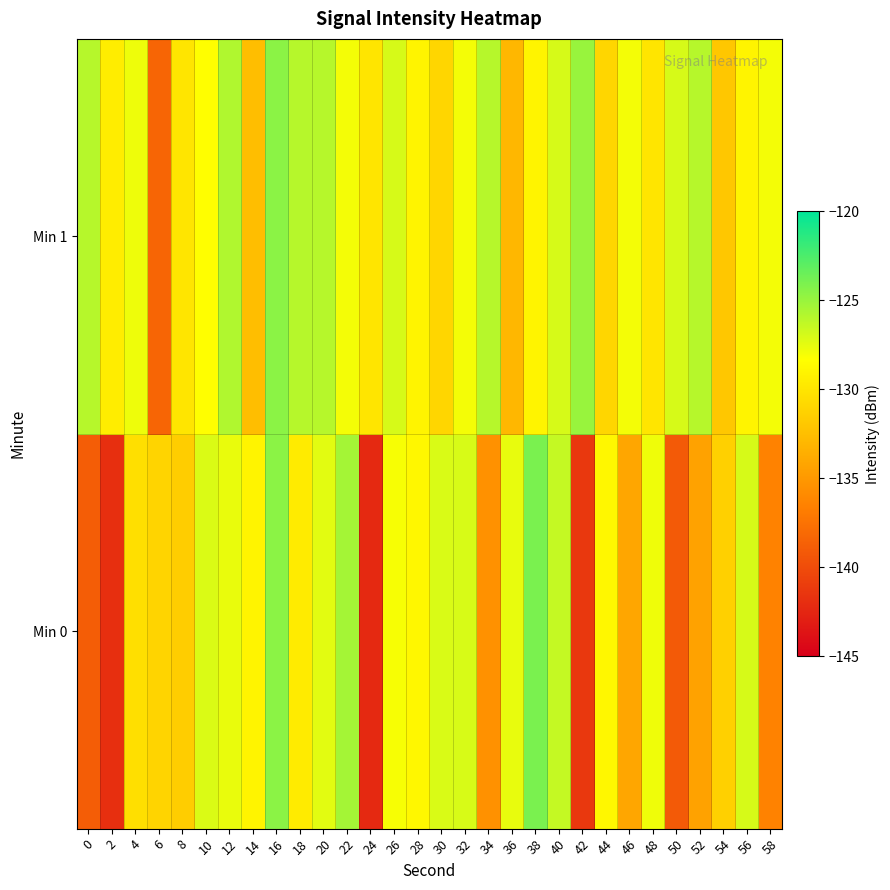

Rank the series by their average value, from highest to lowest.

Min 1, Min 0